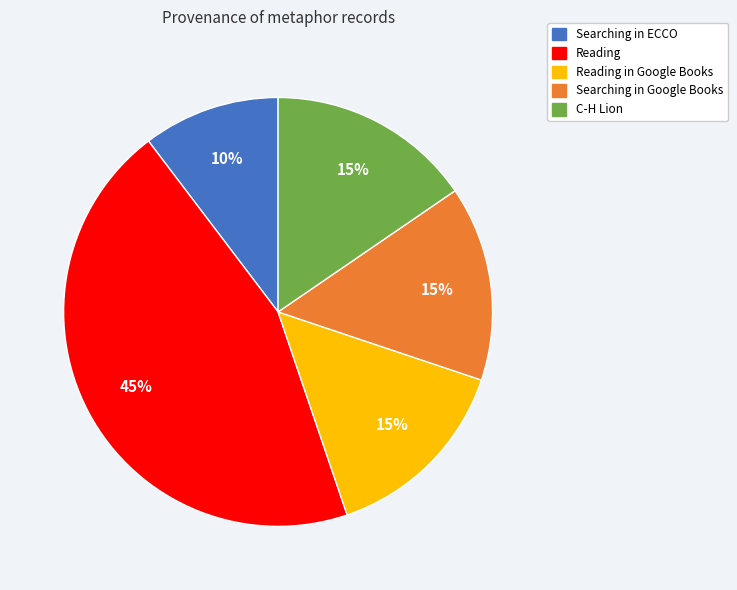

To the nearest percent, what is the difference between the largest and smallest slice percentages?

35%